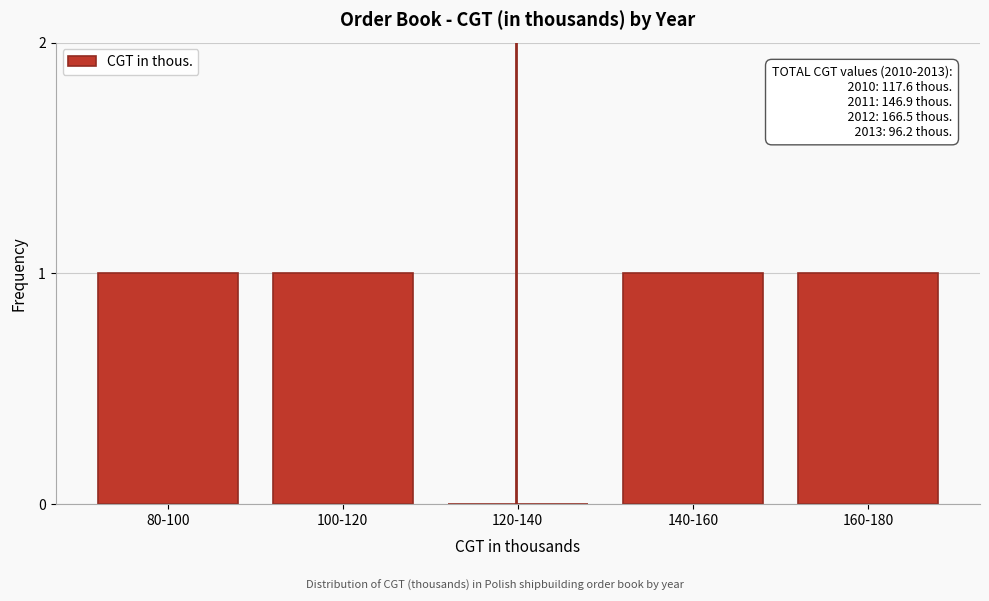

Reading left to right, list all the values displayed in this chart.

80-100=1	100-120=1	120-140=0	140-160=1	160-180=1